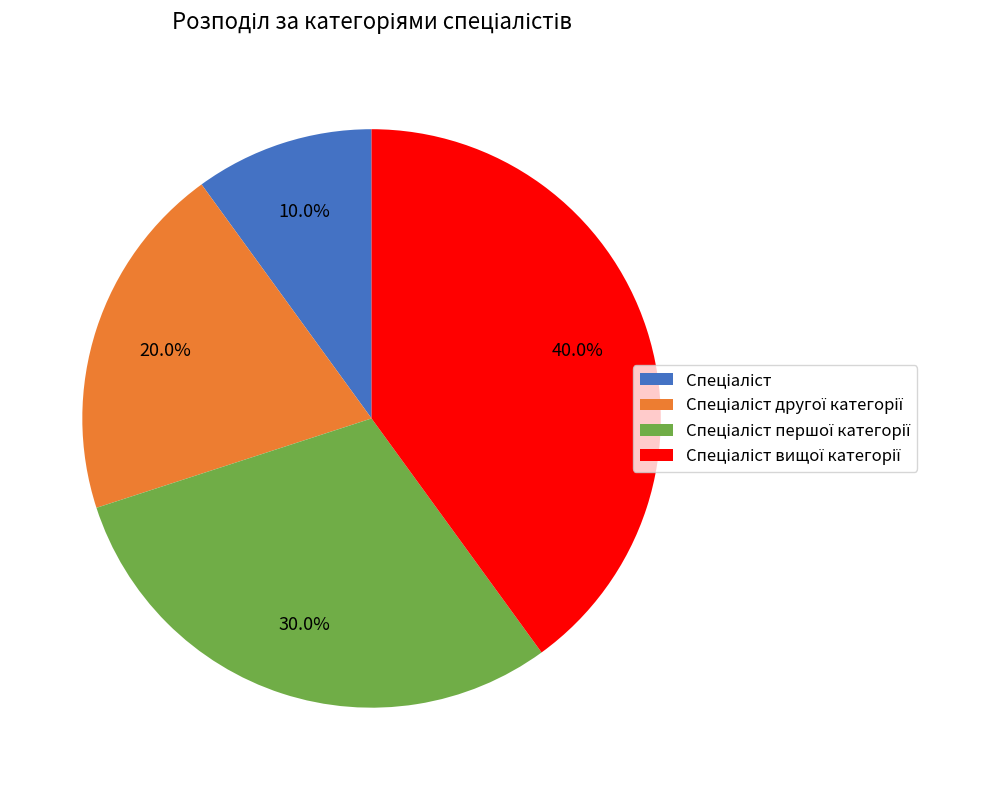

Is there a majority slice in this chart?

No